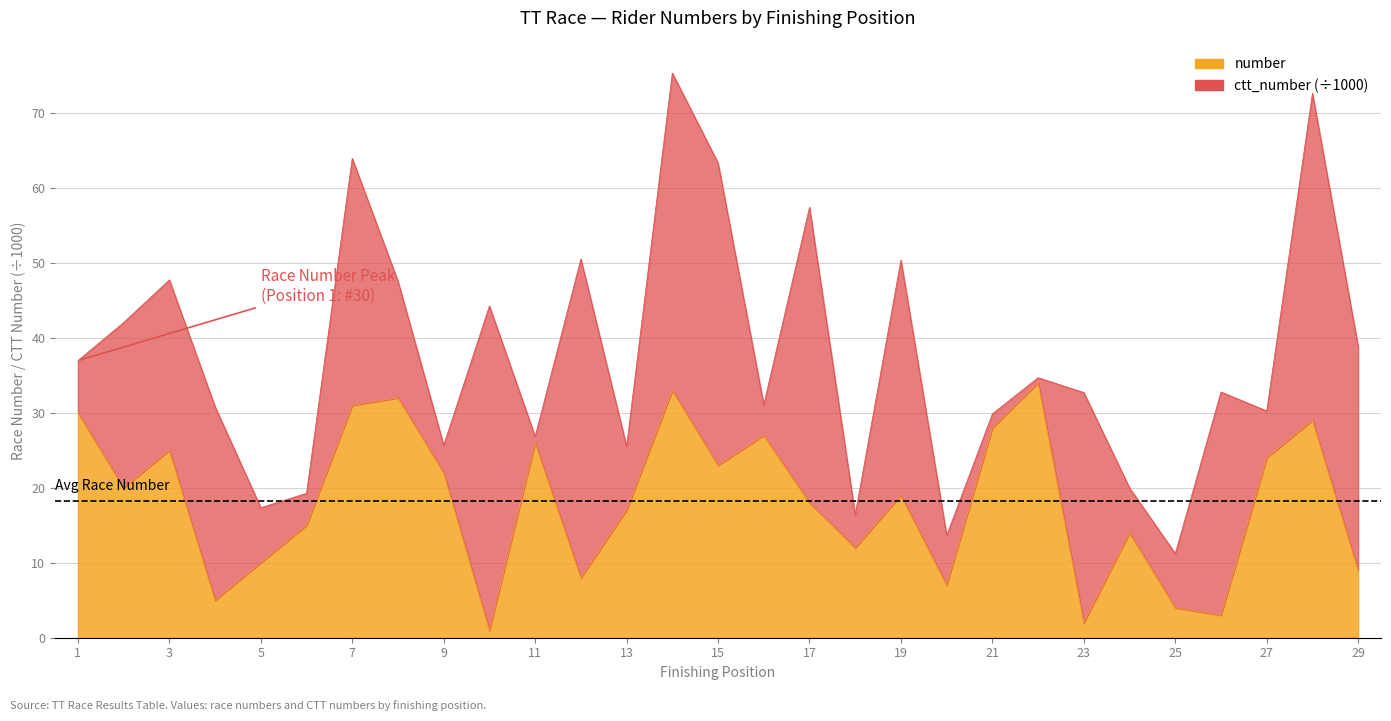

Where is the first local maximum?

3